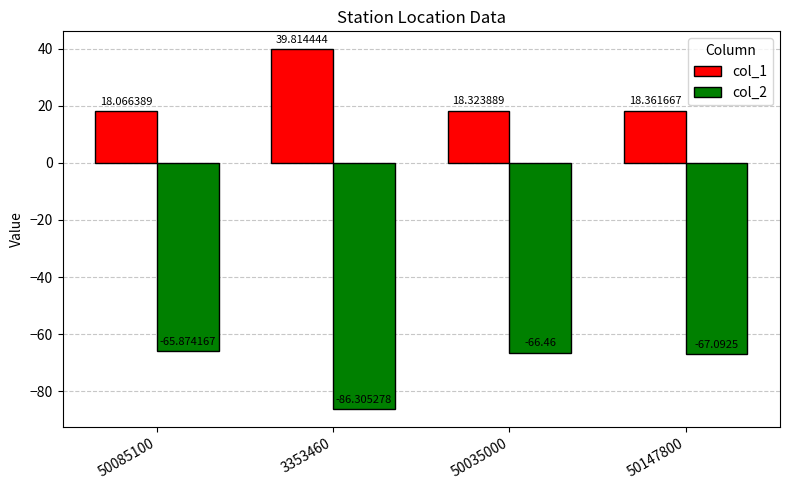

Read the col_2 value at 50147800.

-67.1